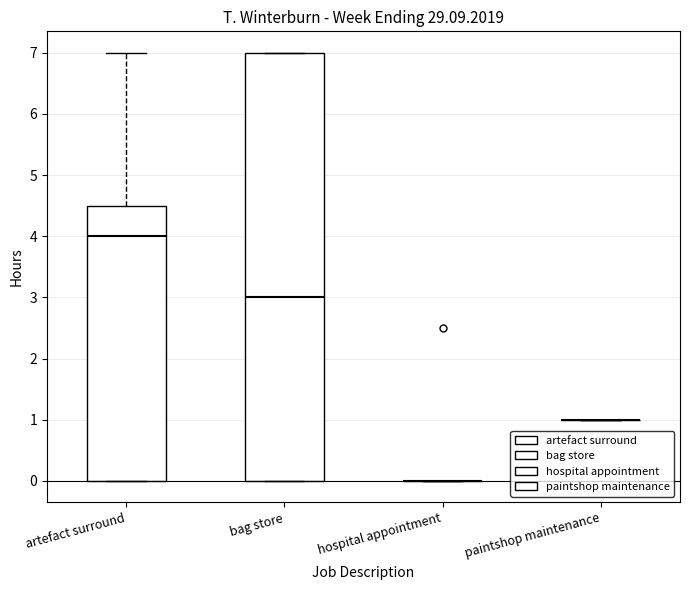

Reading left to right, transcribe this box plot: for each box, give where its median line is, the range the box spans, and where its two whiskers end, as read against the y-axis. The values are not printed on the chart, so give them approximately, as read against the axis.

artefact surround: median 4.0, box 0.0 to 4.5, whiskers 0.0 to 7.0
bag store: median 3.0, box 0.0 to 7.0, whiskers 0.0 to 7.0
hospital appointment: box collapsed to a line at 0.0, whiskers 0.0 to 0.0
paintshop maintenance: box collapsed to a line at 1.0, whiskers 1.0 to 1.0